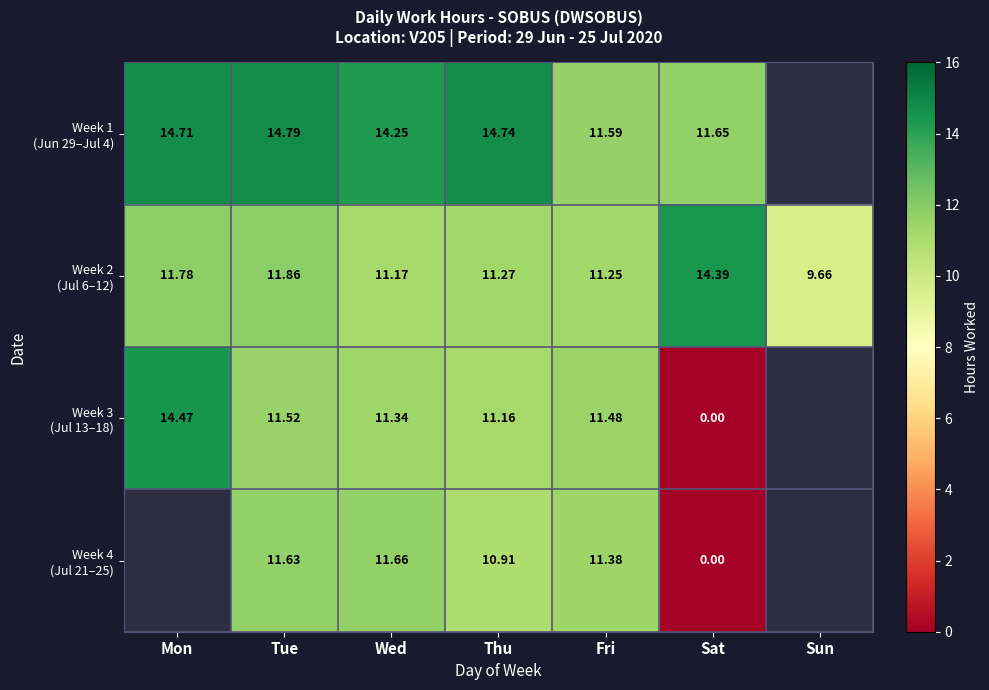

The Week 1 (Jun 29–Jul 4) series shows 11.6 at Fri. True or false?

True